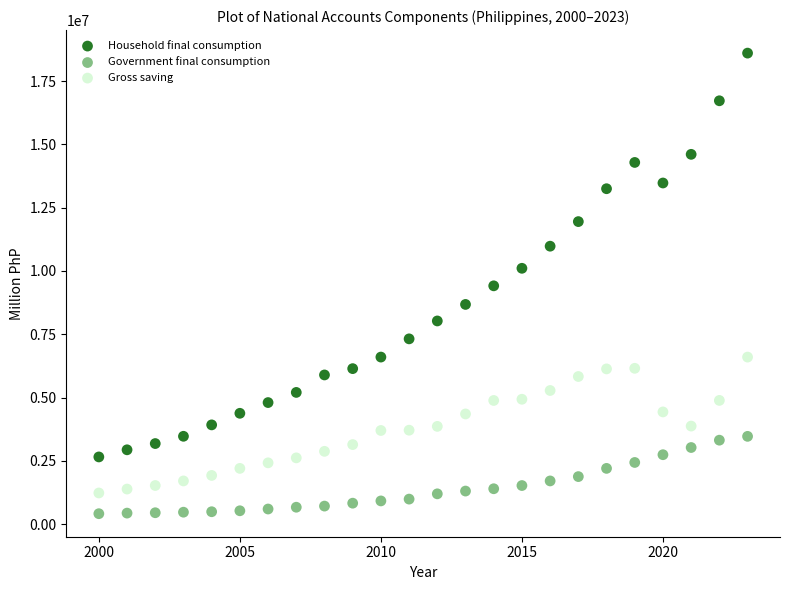

Across all data points, what is the range of X values (max minus min)?

23.0